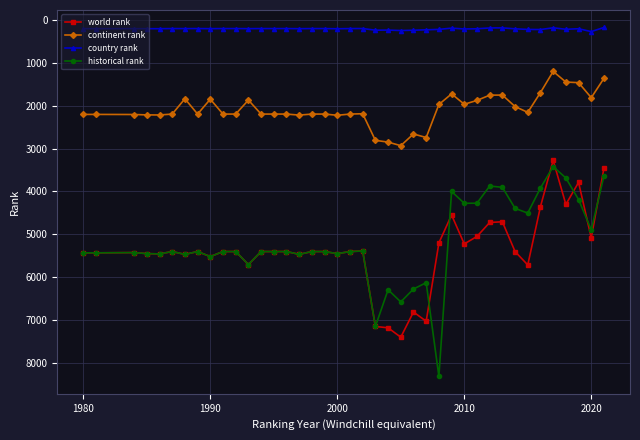

What is the maximum value for continent rank?

2933